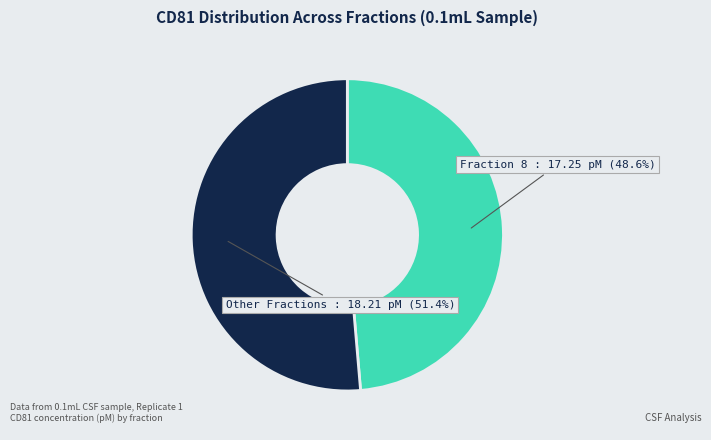

Is there a majority slice in this chart?

Yes